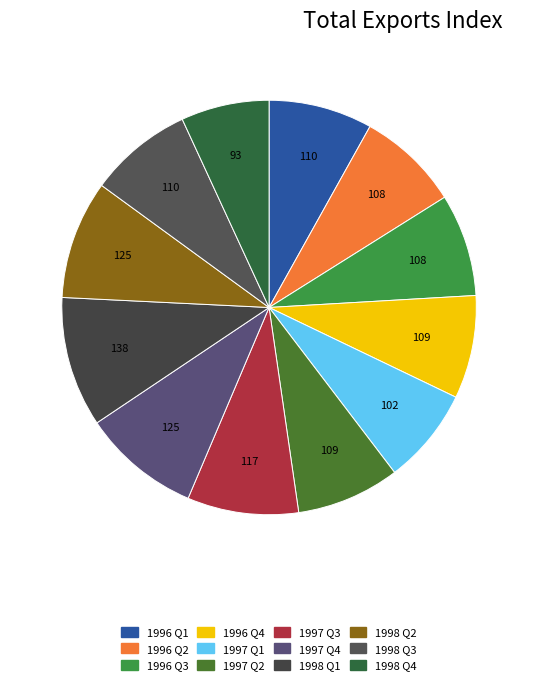

How many segments does this pie chart have?

12